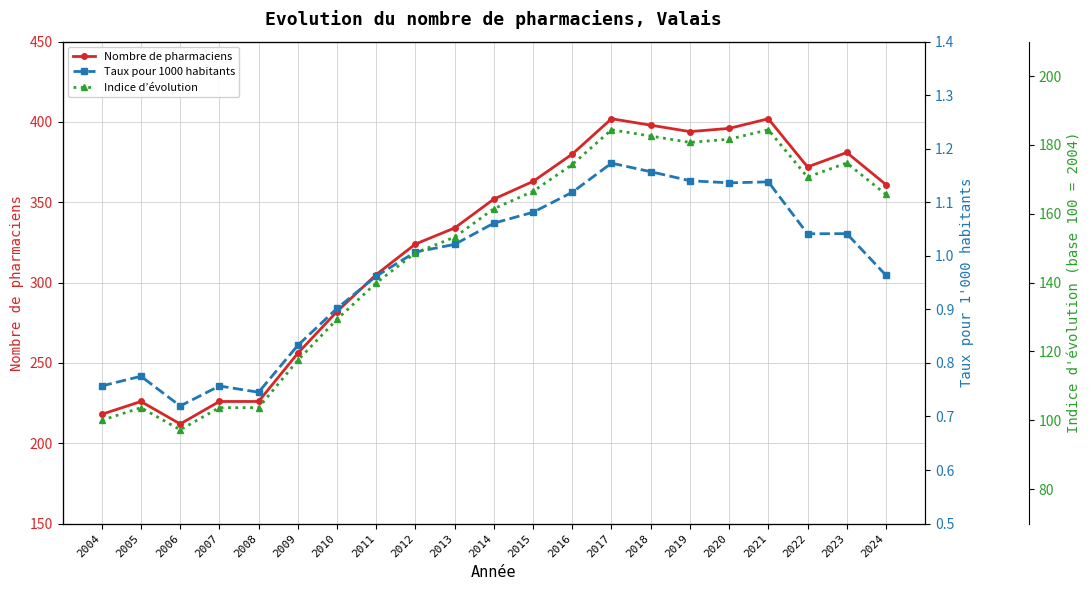

What is the value of the Indice d’évolution point at the 9th from the left?

148.6